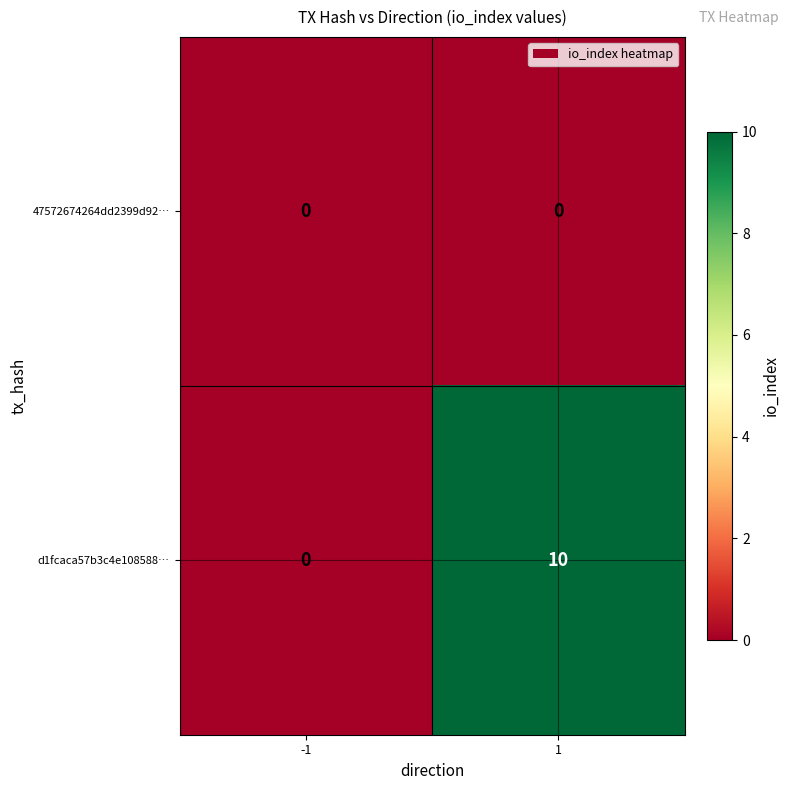

Reading left to right, what are all the values shown in this chart?

47572674264dd2399d92…: -1=0	1=0
d1fcaca57b3c4e108588…: -1=0	1=10